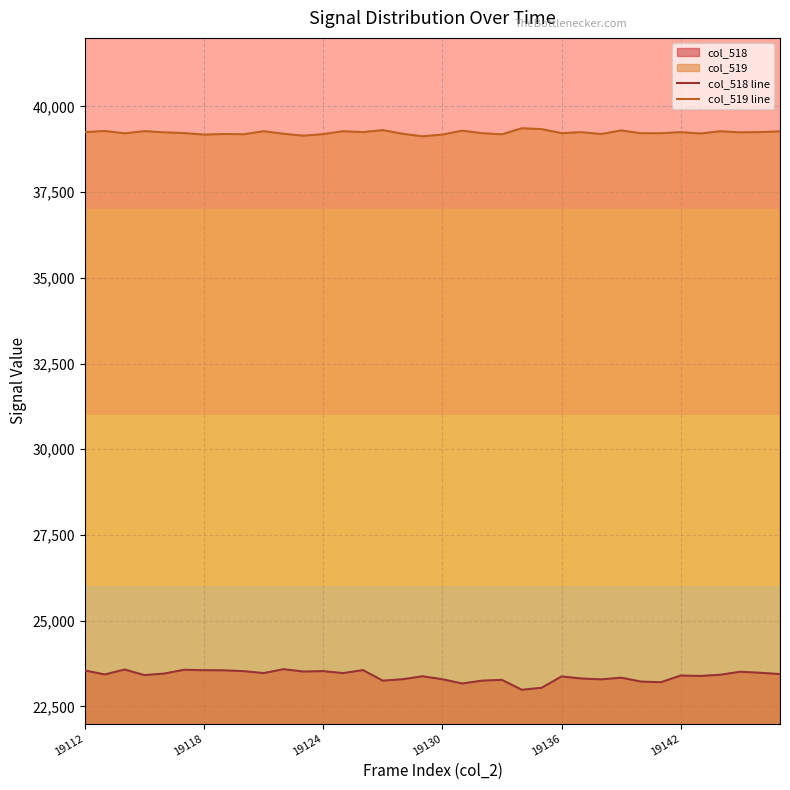

Between 23 and 19, which is larger?

19